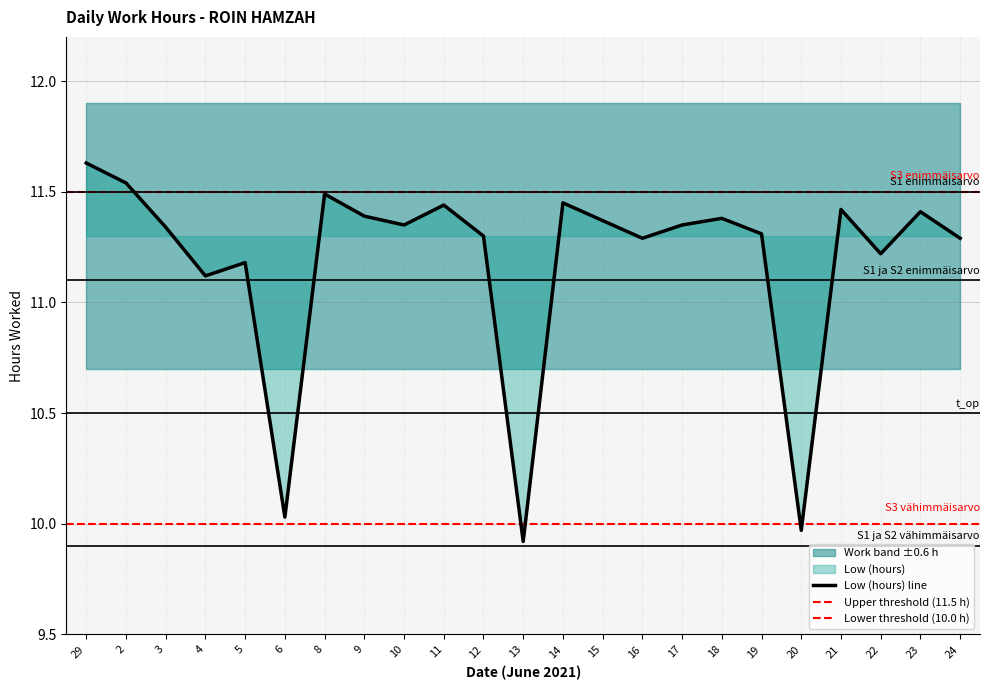

What is the sum of all values?

257.2